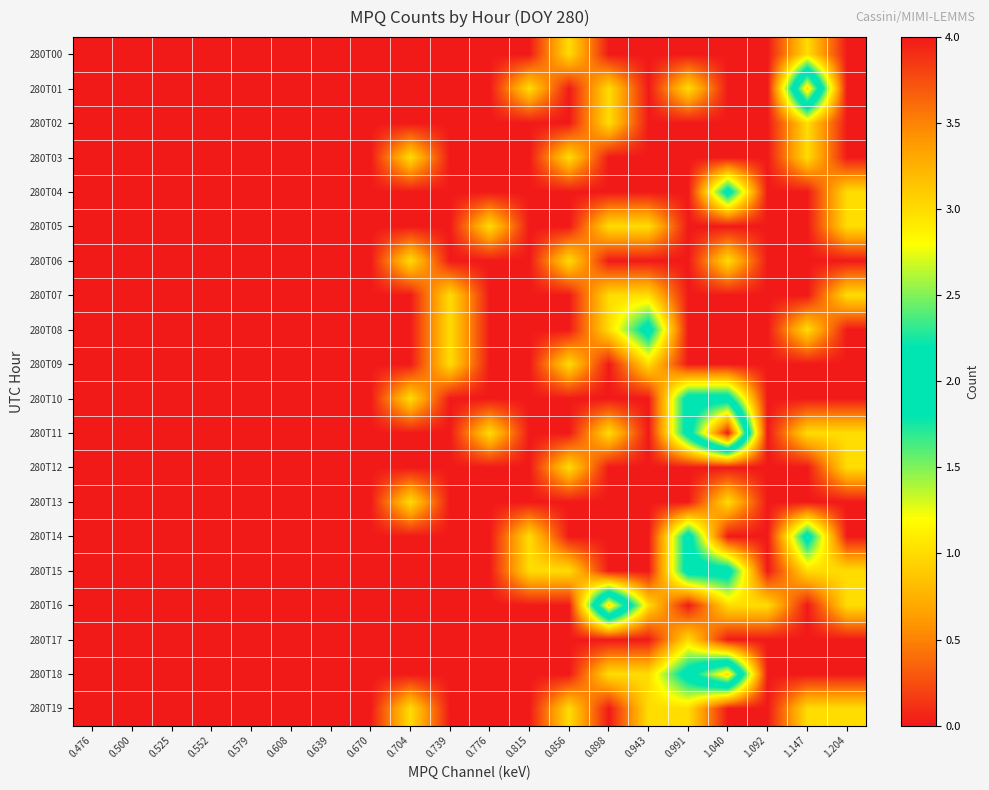

At how many categories does at least one series exceed 1?

5